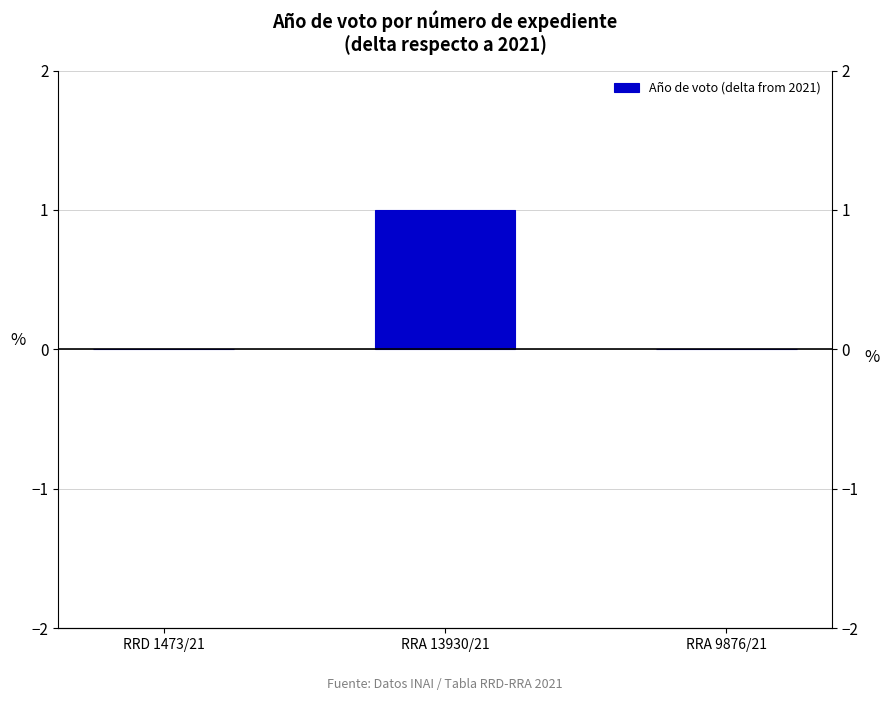

What is the value of the 2nd bar from the left?

1